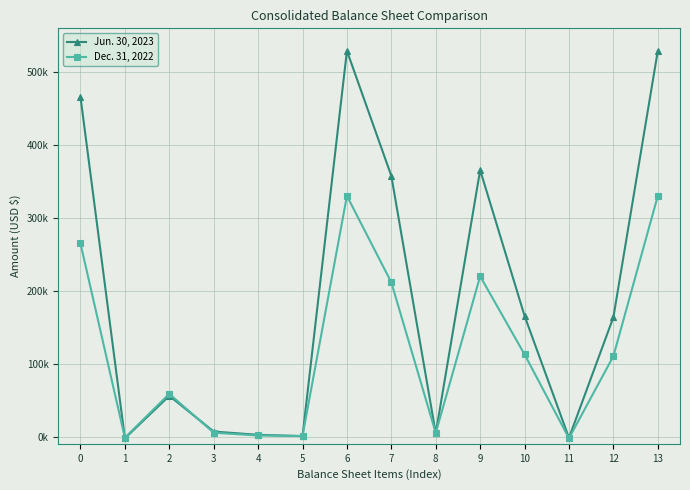

Where do Dec. 31, 2022 and Jun. 30, 2023 first cross each other?

0 and 1